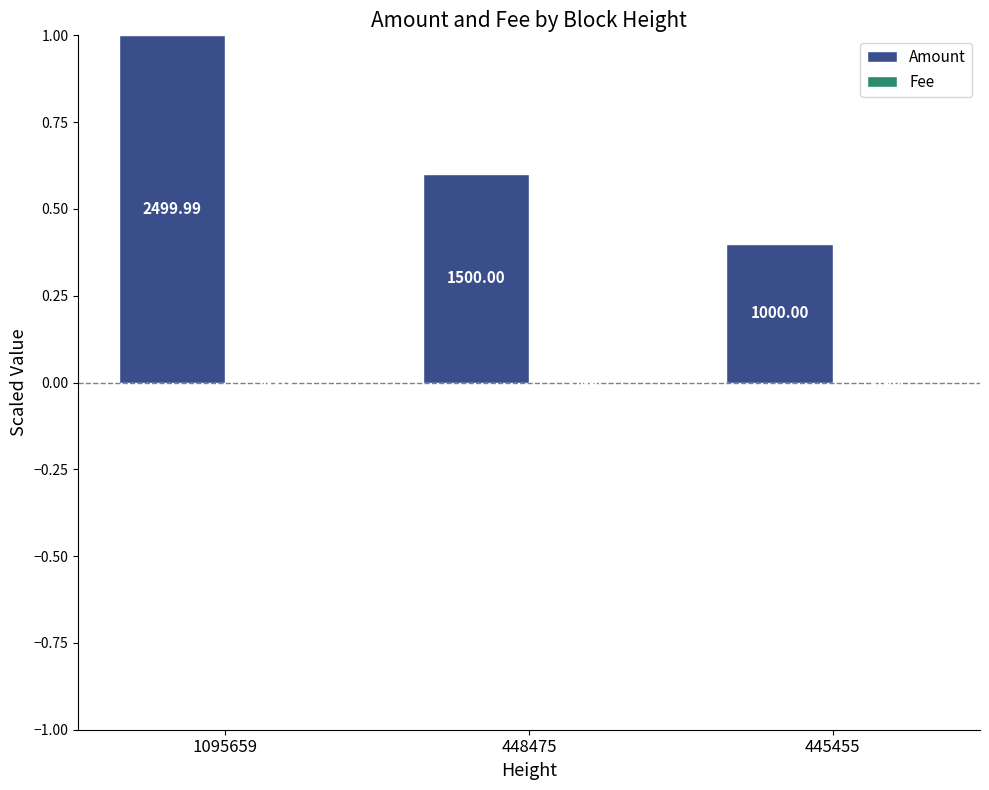

Which series changed the most between 448475 and 445455?

Amount